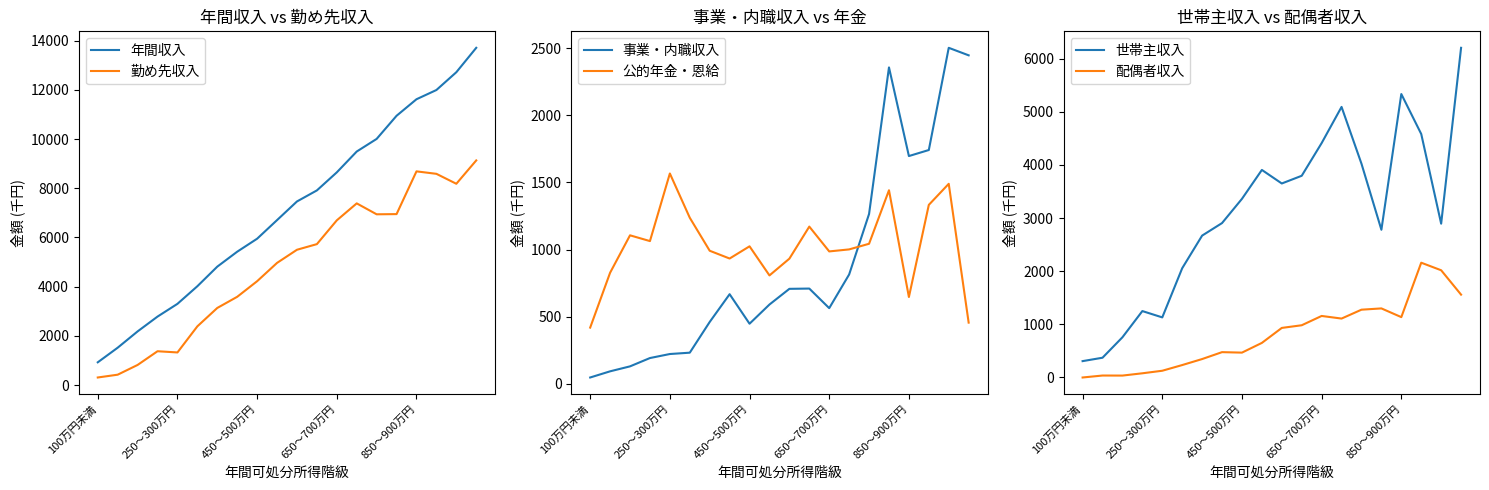

What is the sum of all 事業・内職収入 values?

17881